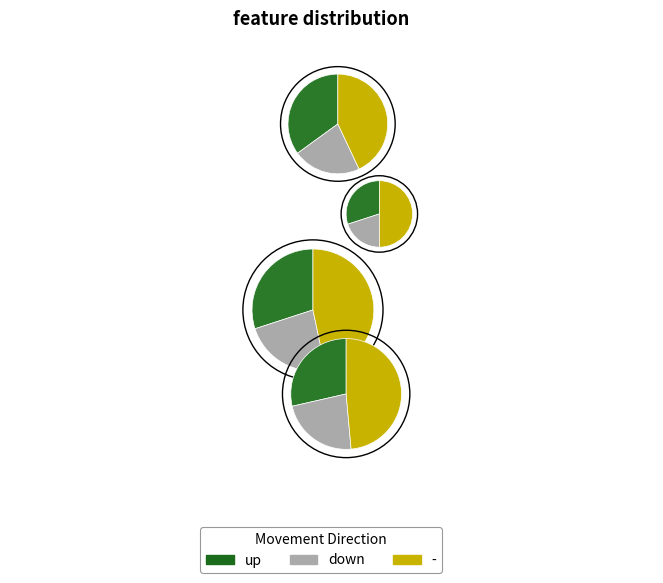

Is up the majority of the pie?

No